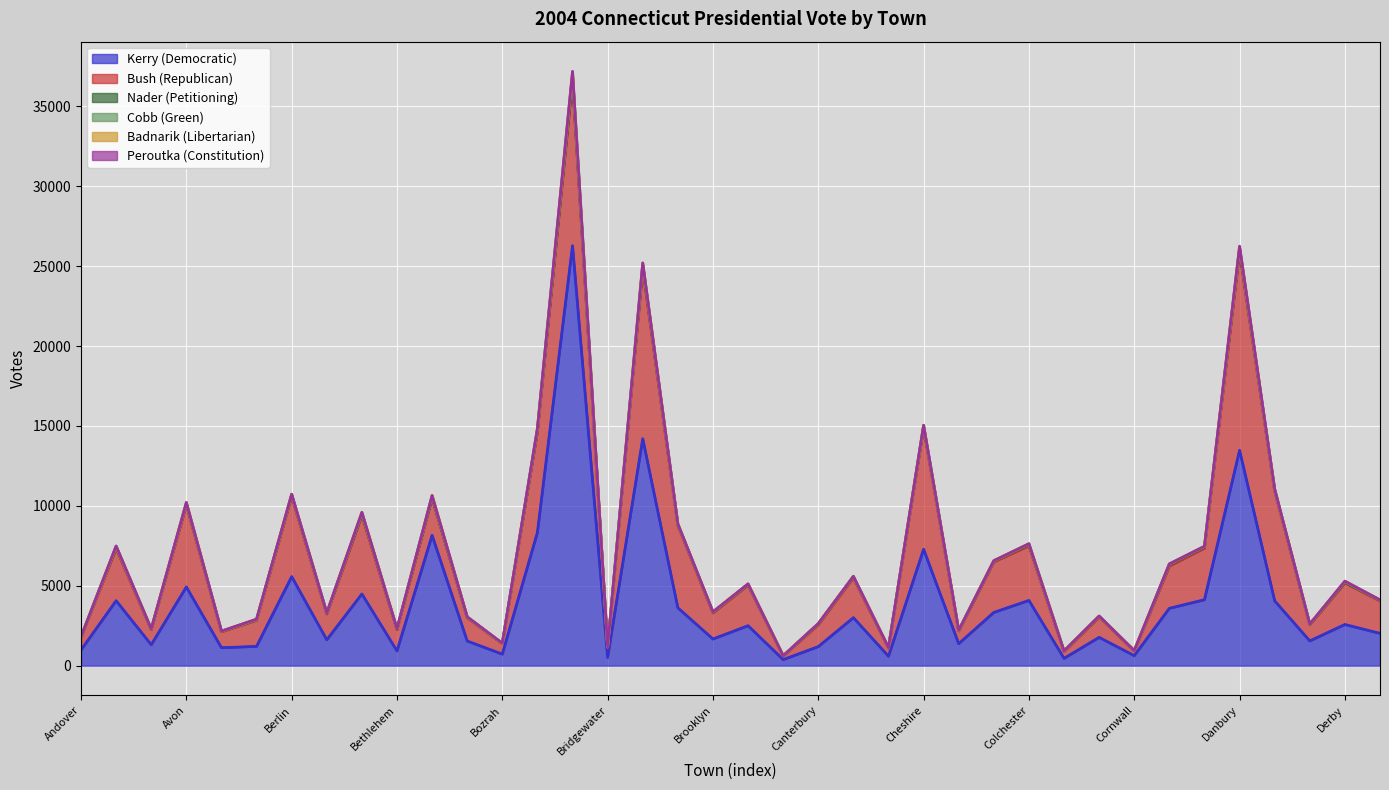

Is it true that Bush (Republican) equals 9044 at Branford?

False